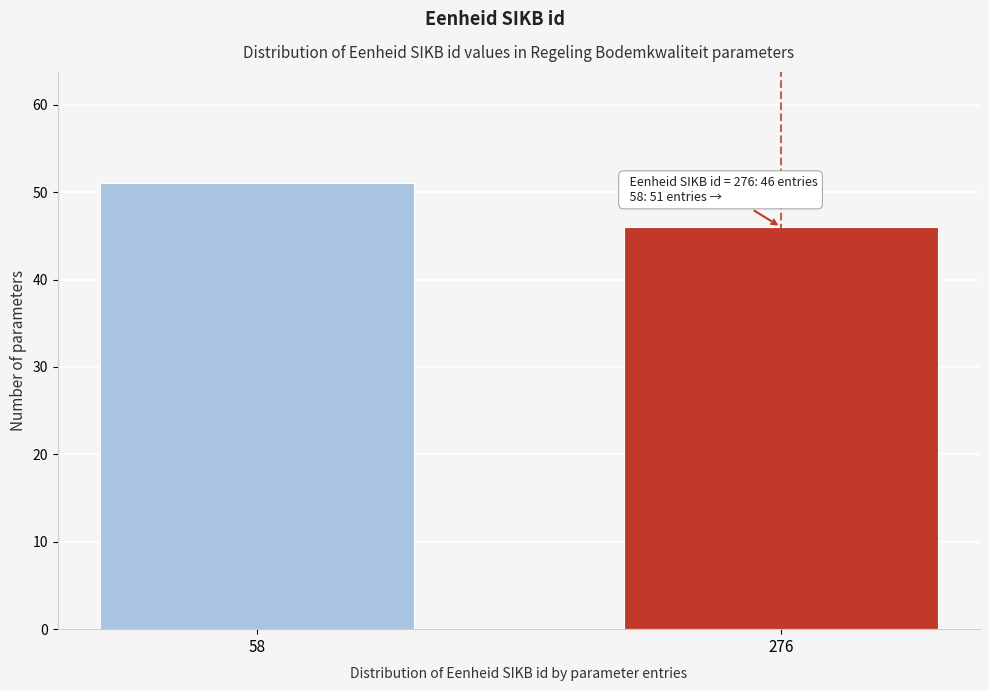

Reading left to right, what are all the values shown in this chart?

51	46